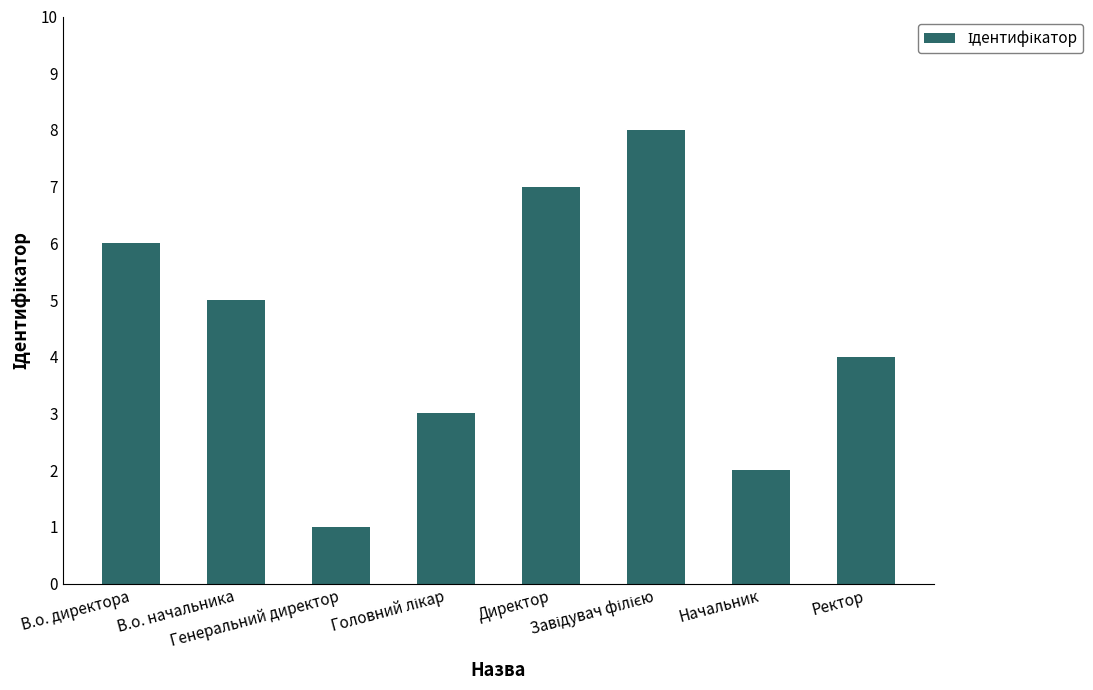

How many data points does each series have?

8